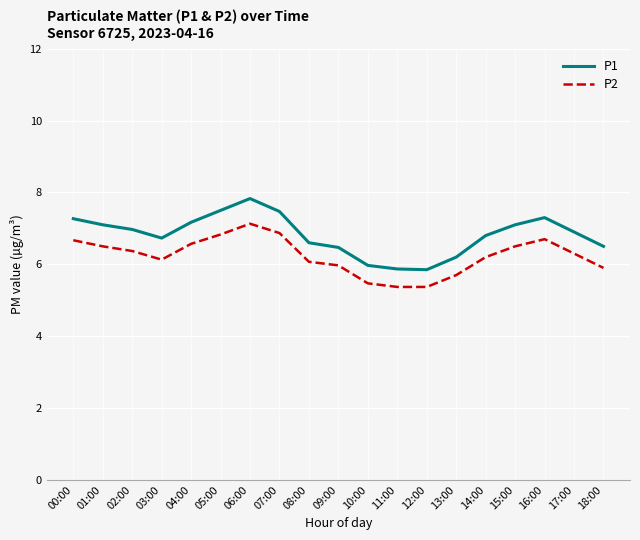

List the series in order of their overall mean, lowest first.

P2, P1